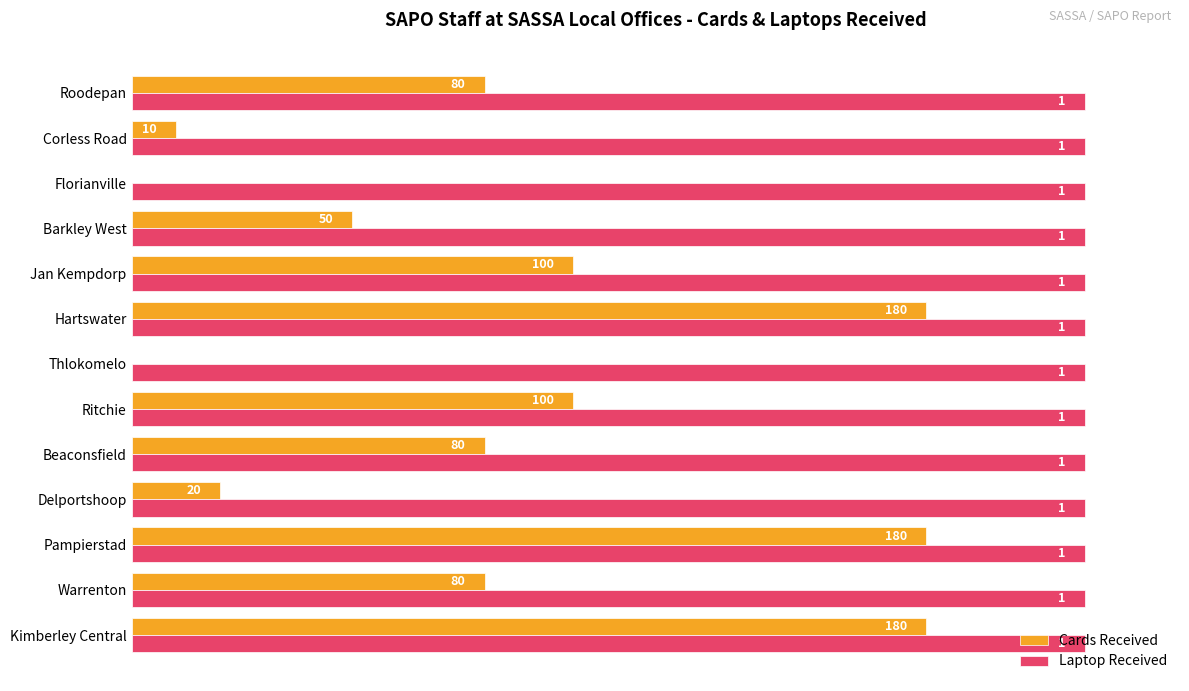

What are all the series names shown in the legend?

Cards Received, Laptop Received